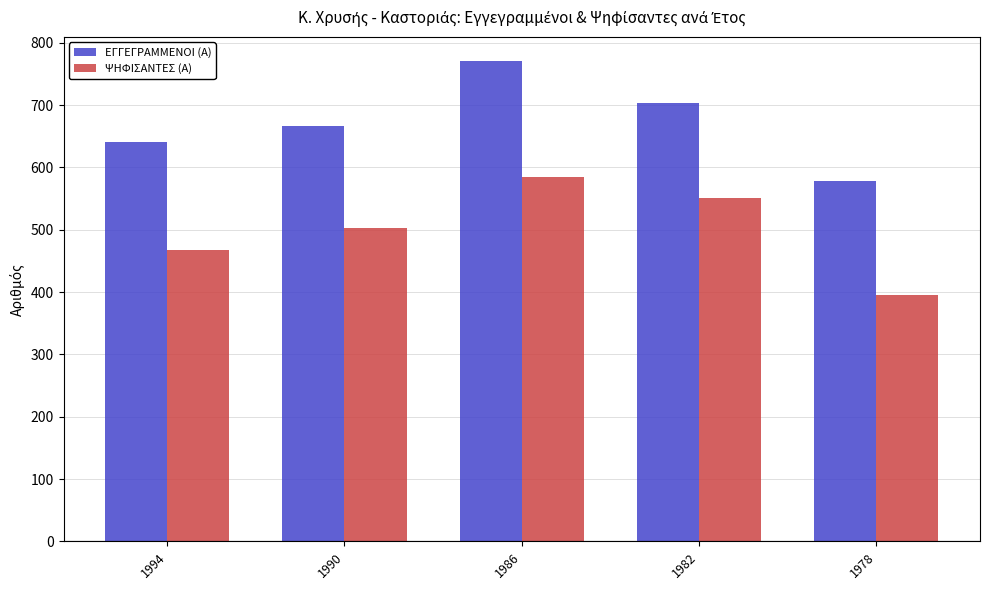

Reading right to left, transcribe all the data shown in this chart.

ΕΓΓΕΓΡΑΜΜΕΝΟΙ (Α): 579	704	771	666	641
ΨΗΦΙΣΑΝΤΕΣ (Α): 396	551	585	503	468